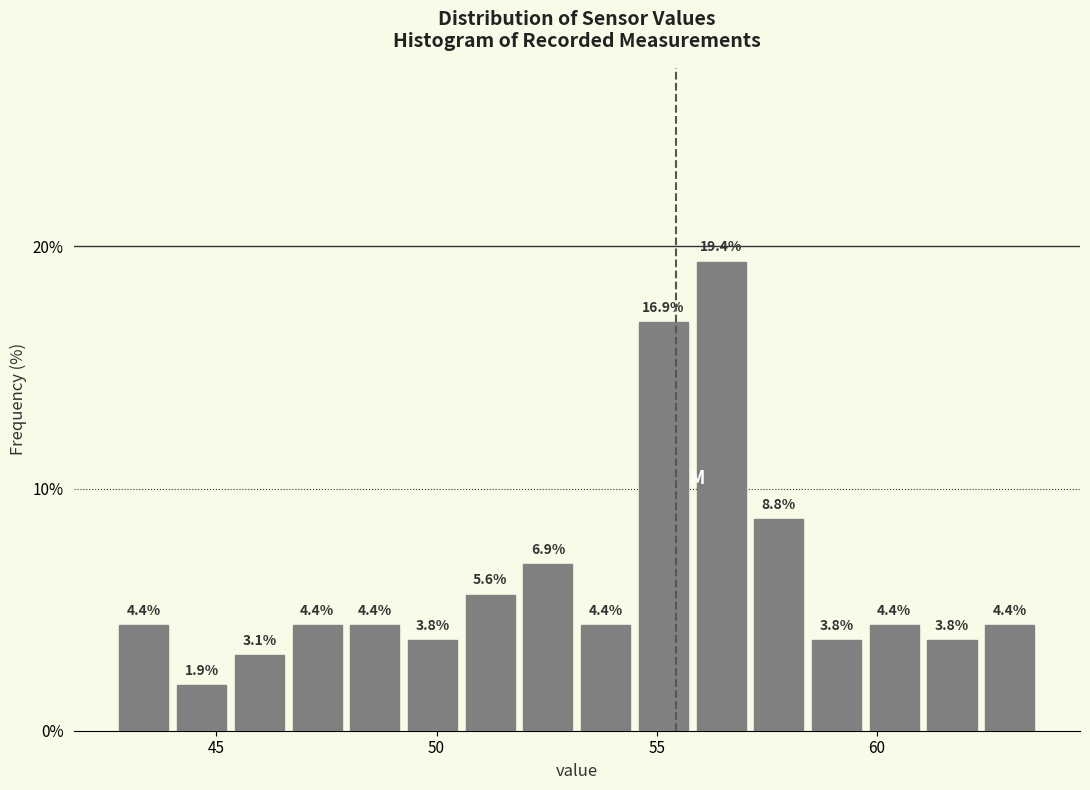

Around what value on the x-axis is the tallest bar? Give the approximate position of its centre, as read against the axis.

56.5